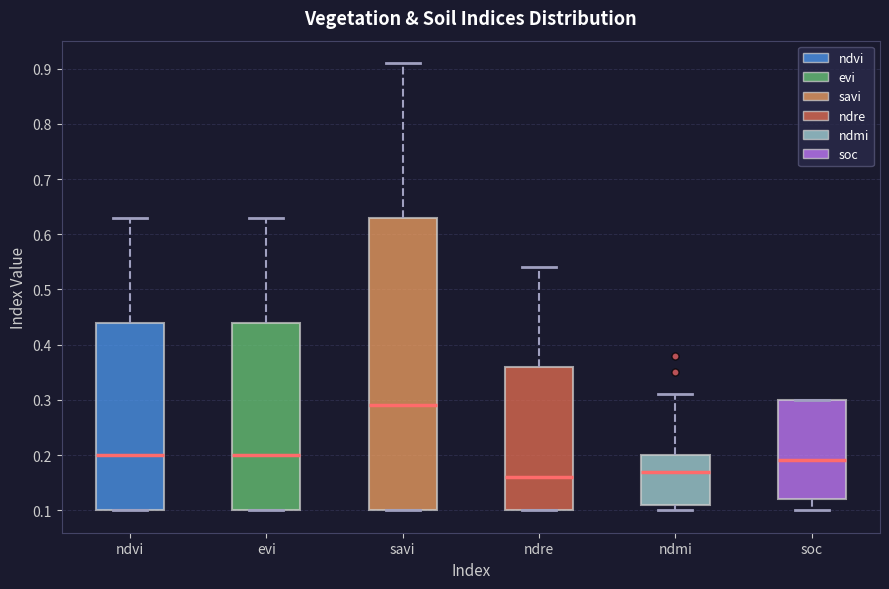

Which box's median line is the lowest?

ndre